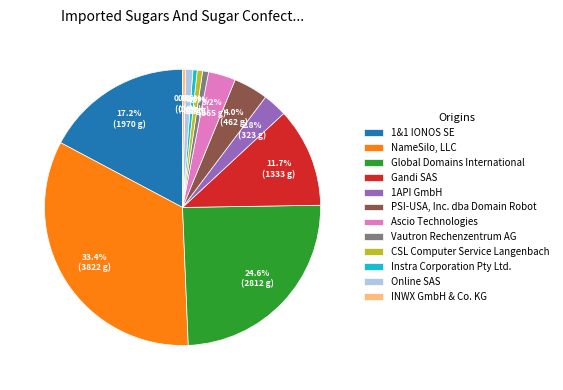

What is the ratio of the value at 1API GmbH to the value at CSL Computer Service Langenbach?

4.5